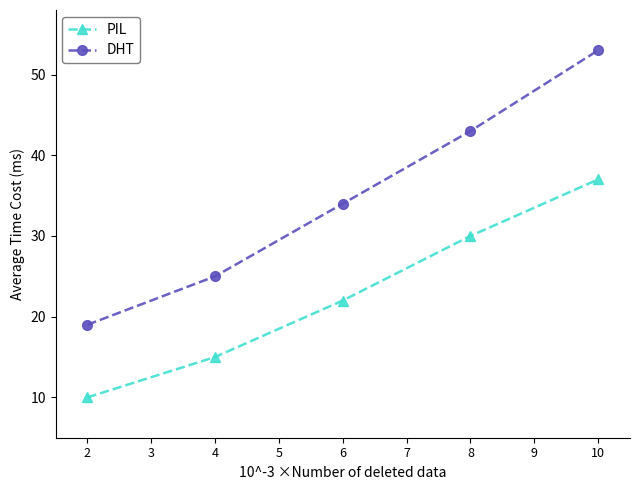

What are all the series names shown in the legend?

PIL, DHT